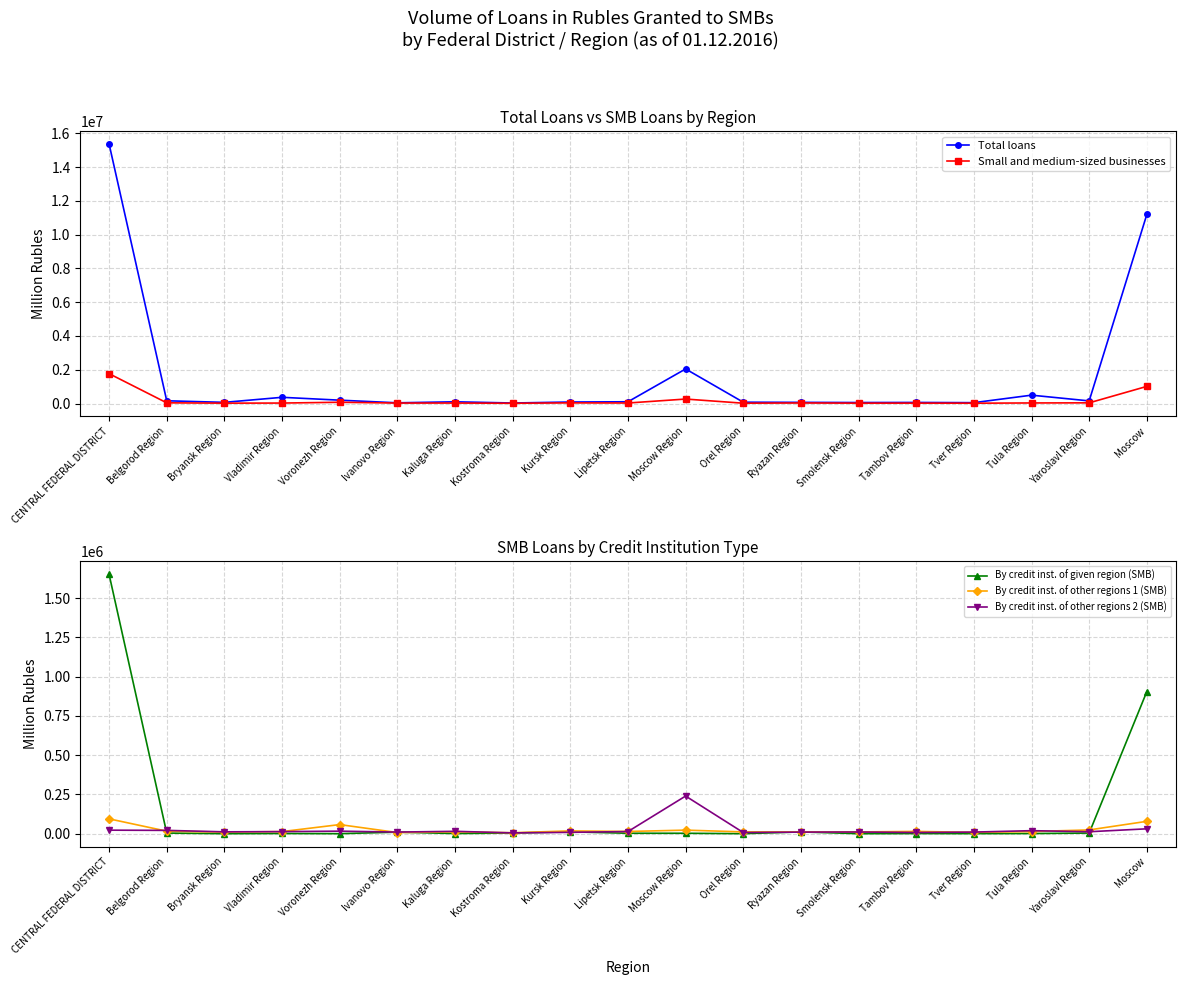

Reading left to right, extract all data points from this chart.

Total loans: CENTRAL FEDERAL DISTRICT=15367086	Belgorod Region=161876	Bryansk Region=69089	Vladimir Region=367289	Voronezh Region=198224	Ivanovo Region=41798	Kaluga Region=101942	Kostroma Region=30268	Kursk Region=88405	Lipetsk Region=103444	Moscow Region=2045838	Orel Region=78192	Ryazan Region=67990	Smolensk Region=58418	Tambov Region=62982	Tver Region=50332	Tula Region=494574	Yaroslavl Region=155130	Moscow=11191296
Small and medium-sized businesses: CENTRAL FEDERAL DISTRICT=1767706	Belgorod Region=40625	Bryansk Region=21742	Vladimir Region=27561	Voronezh Region=73834	Ivanovo Region=27084	Kaluga Region=27746	Kostroma Region=15211	Kursk Region=37654	Lipetsk Region=30138	Moscow Region=264598	Orel Region=18548	Ryazan Region=32542	Smolensk Region=21589	Tambov Region=22640	Tver Region=18744	Tula Region=33438	Yaroslavl Region=40101	Moscow=1013914
By credit inst. of given region (SMB): CENTRAL FEDERAL DISTRICT=1650949	Belgorod Region=3898	Bryansk Region=0	Vladimir Region=1215	Voronezh Region=0	Ivanovo Region=9725	Kaluga Region=859	Kostroma Region=4265	Kursk Region=11586	Lipetsk Region=2716	Moscow Region=2571	Orel Region=0	Ryazan Region=11135	Smolensk Region=0	Tambov Region=756	Tver Region=293	Tula Region=877	Yaroslavl Region=3921	Moscow=904478
By credit inst. of other regions 1 (SMB): CENTRAL FEDERAL DISTRICT=94407	Belgorod Region=15805	Bryansk Region=10094	Vladimir Region=13256	Voronezh Region=57848	Ivanovo Region=7164	Kaluga Region=11960	Kostroma Region=5961	Kursk Region=17626	Lipetsk Region=13913	Moscow Region=22531	Orel Region=11300	Ryazan Region=11388	Smolensk Region=11045	Tambov Region=14399	Tver Region=8365	Tula Region=13425	Yaroslavl Region=23866	Moscow=78556
By credit inst. of other regions 2 (SMB): CENTRAL FEDERAL DISTRICT=22351	Belgorod Region=20922	Bryansk Region=11648	Vladimir Region=13090	Voronezh Region=15986	Ivanovo Region=10195	Kaluga Region=14927	Kostroma Region=4985	Kursk Region=8442	Lipetsk Region=13508	Moscow Region=239496	Orel Region=7248	Ryazan Region=10020	Smolensk Region=10544	Tambov Region=7485	Tver Region=10086	Tula Region=19136	Yaroslavl Region=12314	Moscow=30880